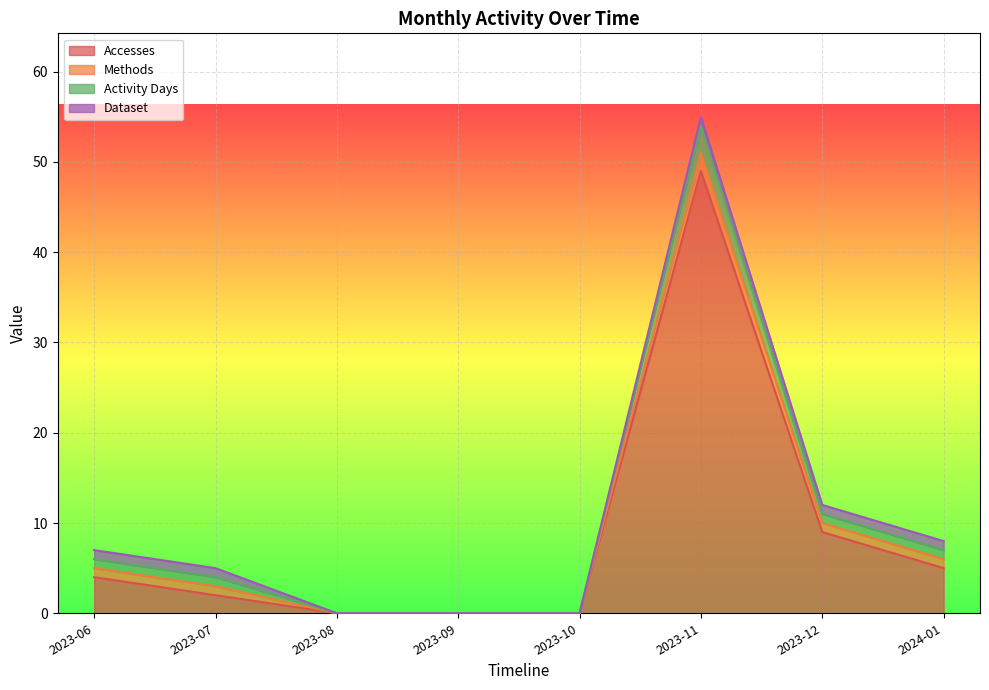

Which series changed the most between 2023-12 and 2024-01?

Accesses